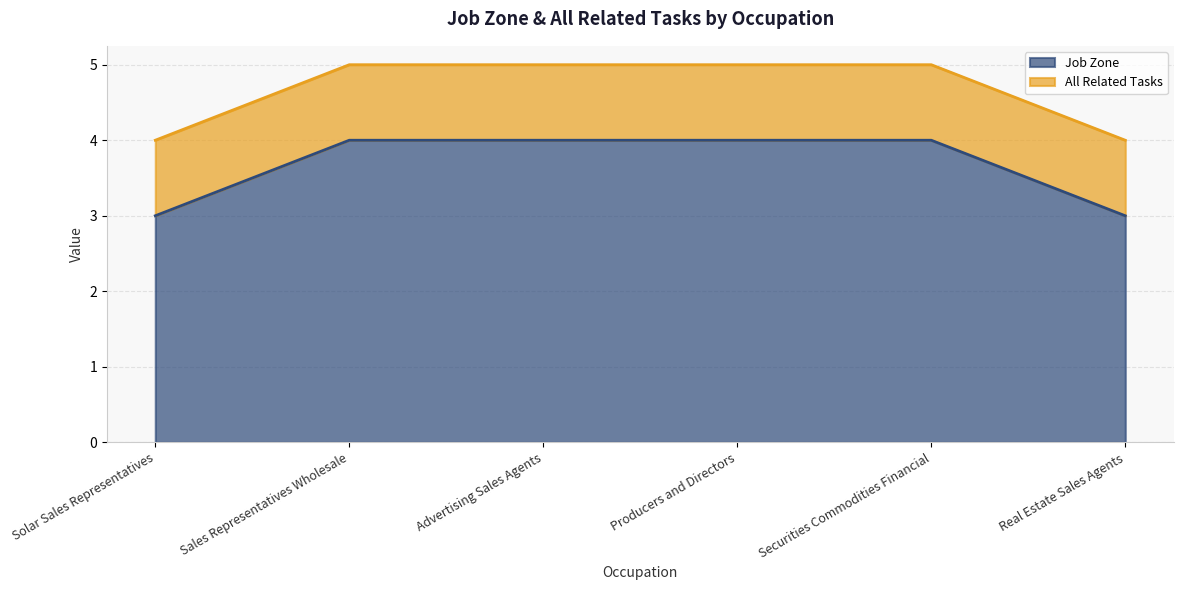

Rank the categories by value from lowest to highest.

Solar Sales Representatives, Real Estate Sales Agents, Sales Representatives Wholesale, Advertising Sales Agents, Producers and Directors, Securities Commodities Financial